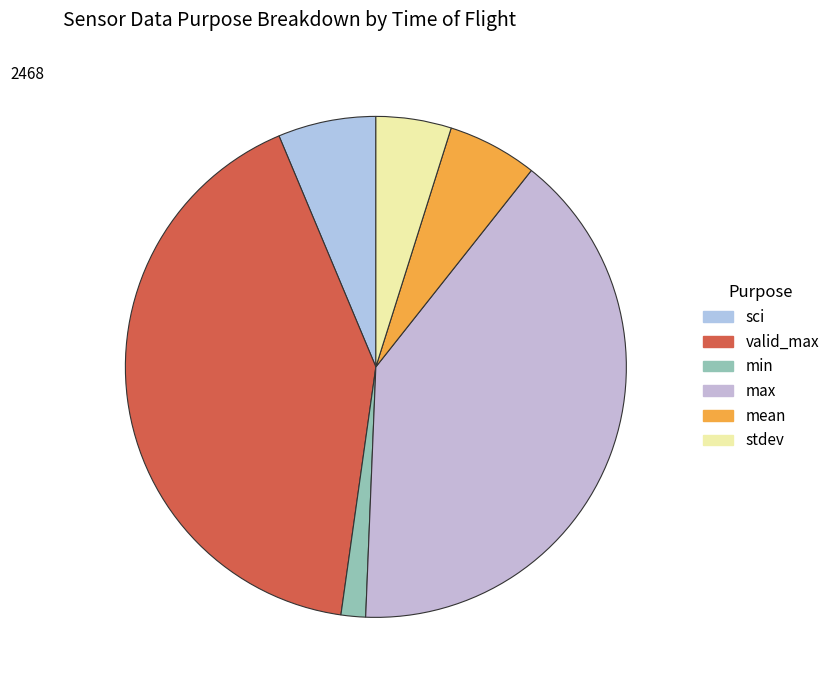

How many segments does this pie chart have?

6